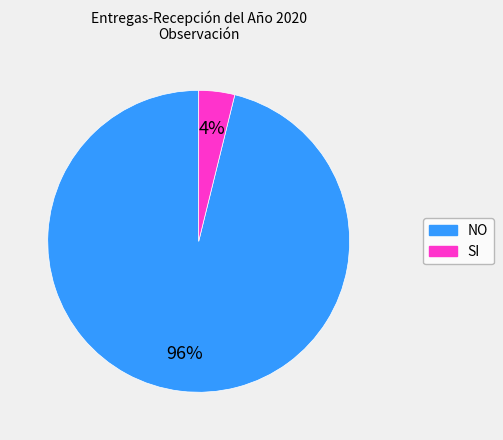

Between NO and SI, which is larger?

NO